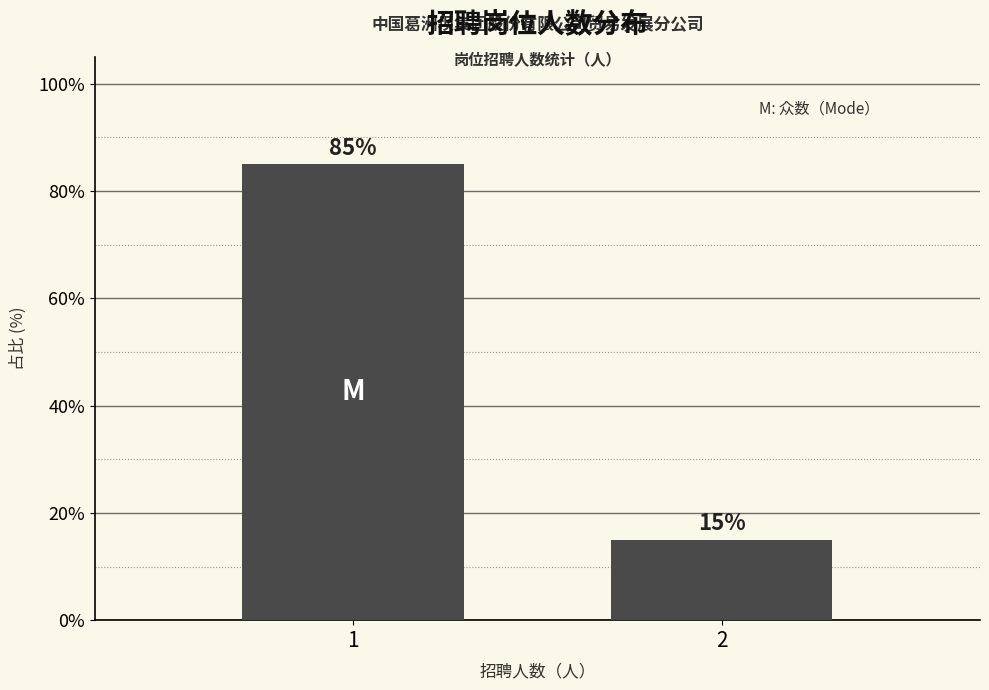

Reading right to left, extract all data points from this chart.

2=15	1=85